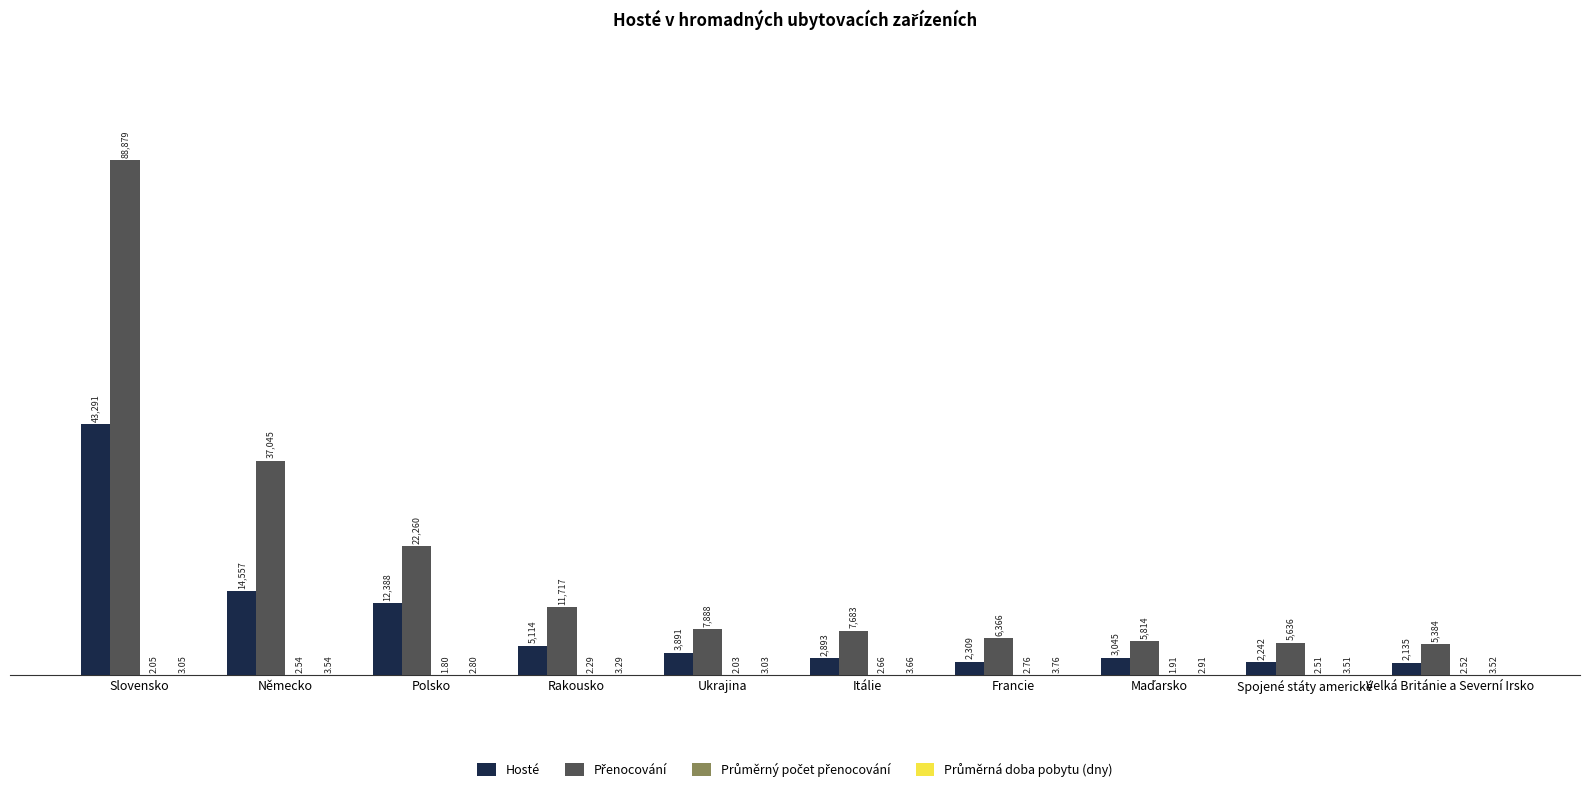

What is the sum of the Hosté values at Itálie and Velká Británie a Severní Irsko?

5028.0